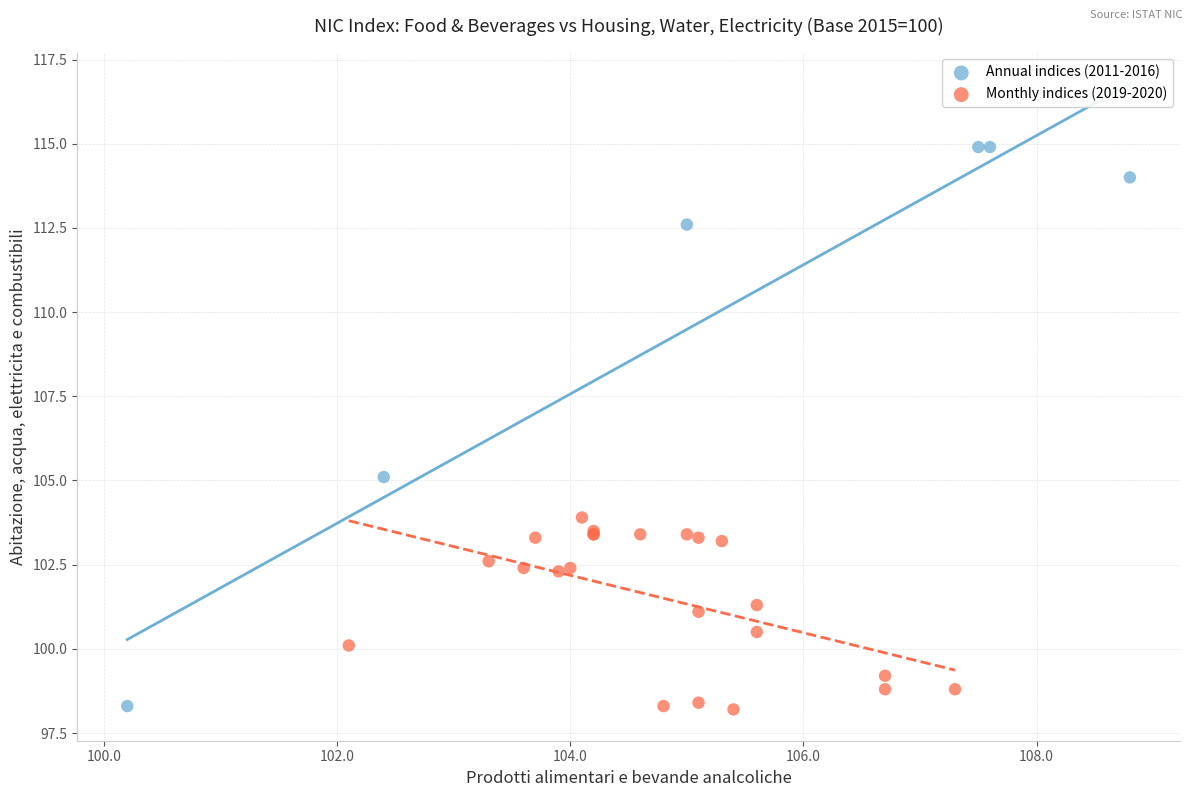

Which series has the largest Y range (max minus min)?

Annual indices (2011-2016)